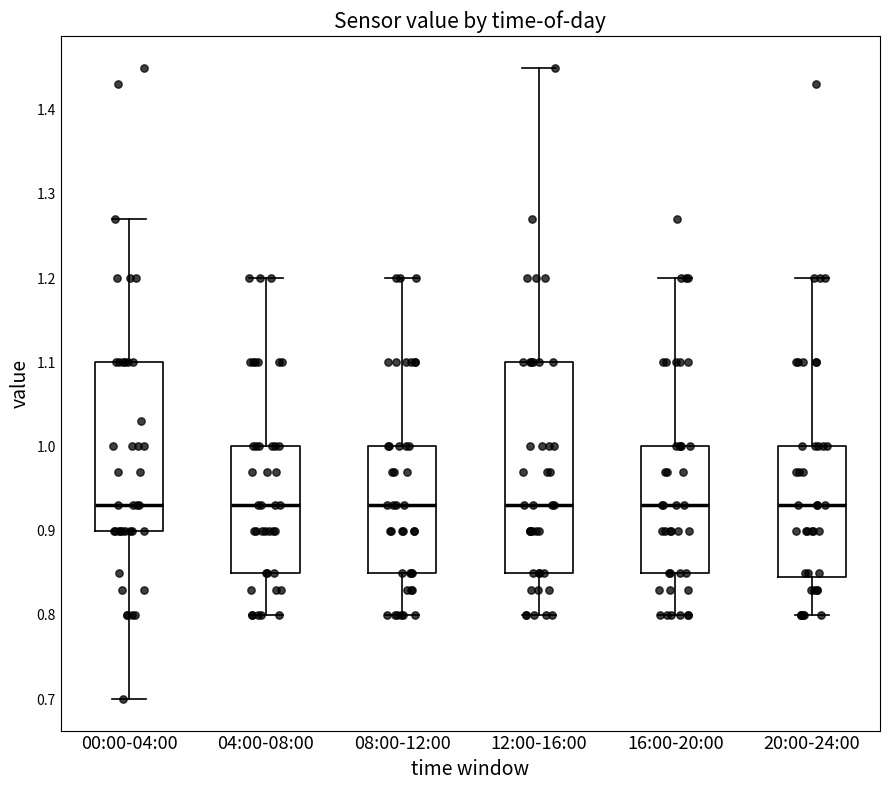

Which box is the tallest, from its lower edge to its upper edge?

12:00-16:00